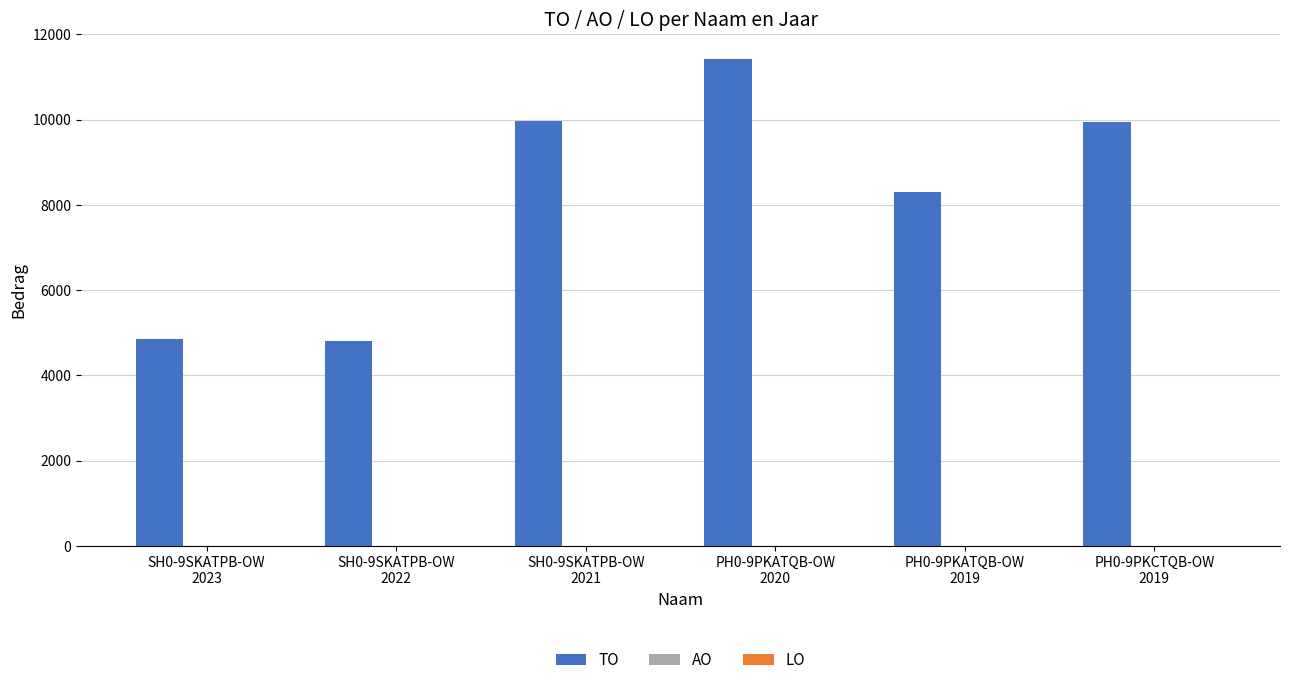

Are the bars horizontal?

No